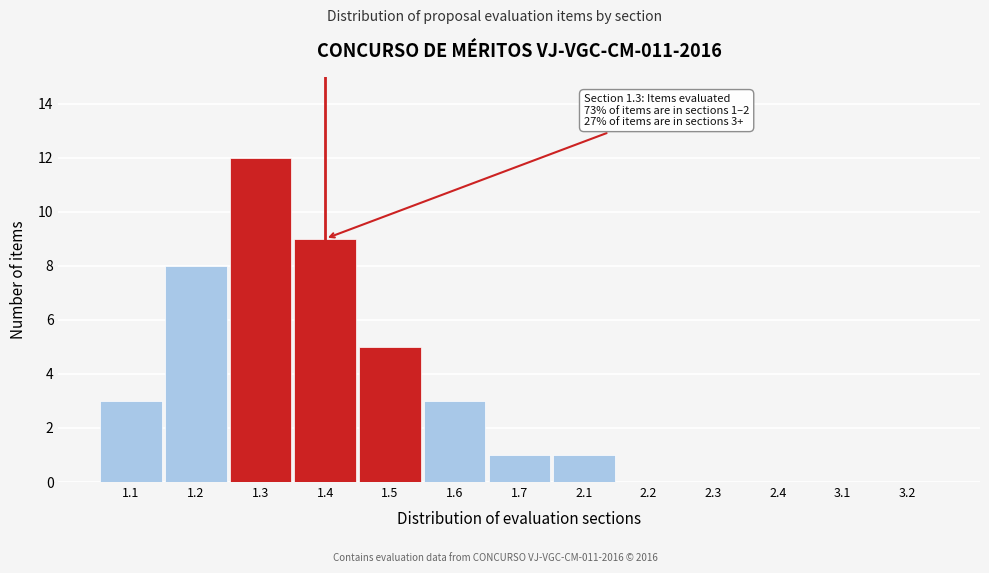

Reading right to left, what are all the values shown in this chart?

3.2=0	3.1=0	2.4=0	2.3=0	2.2=0	2.1=1	1.7=1	1.6=3	1.5=5	1.4=9	1.3=12	1.2=8	1.1=3